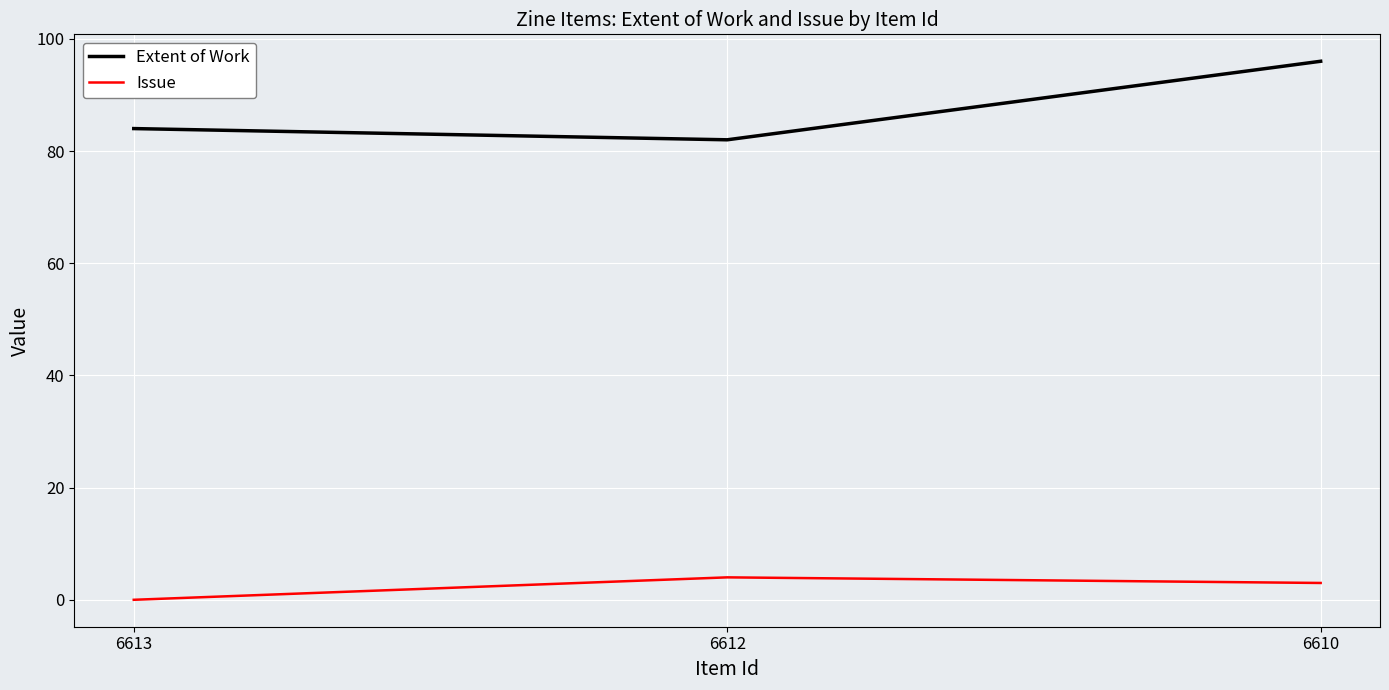

What are all the series names shown in the legend?

Extent of Work, Issue